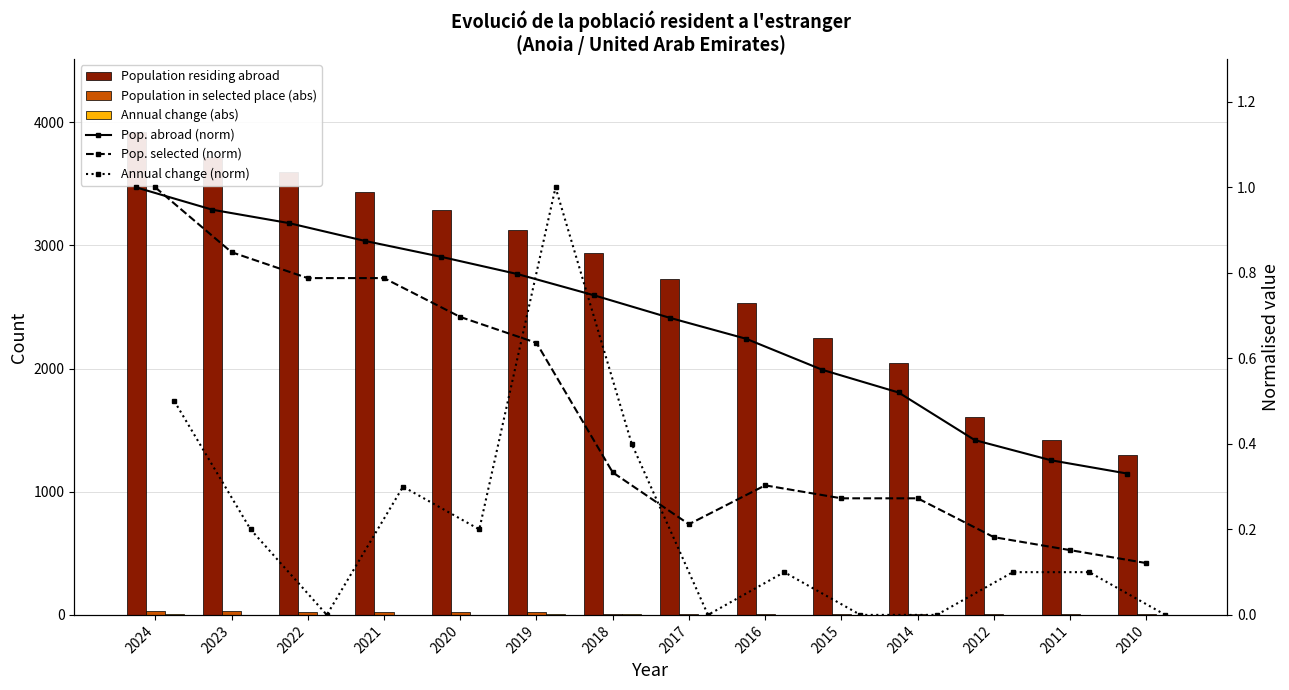

What is the value of the Pop. selected (norm) bar at the 13th from the left?

0.2